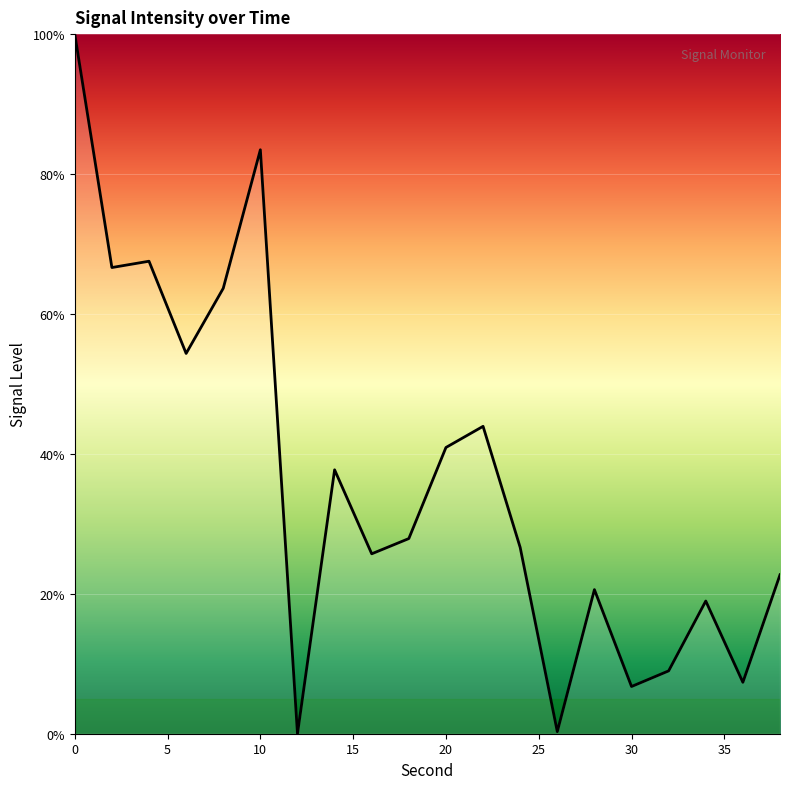

What is the difference between the maximum and minimum values?

100.0